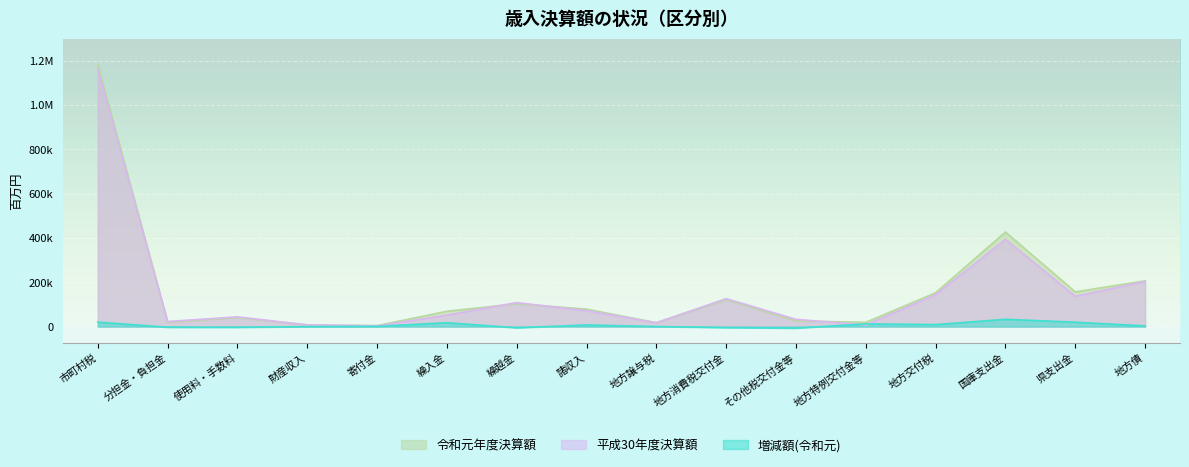

At which category does 増減額(令和元) reach its first local peak?

繰入金